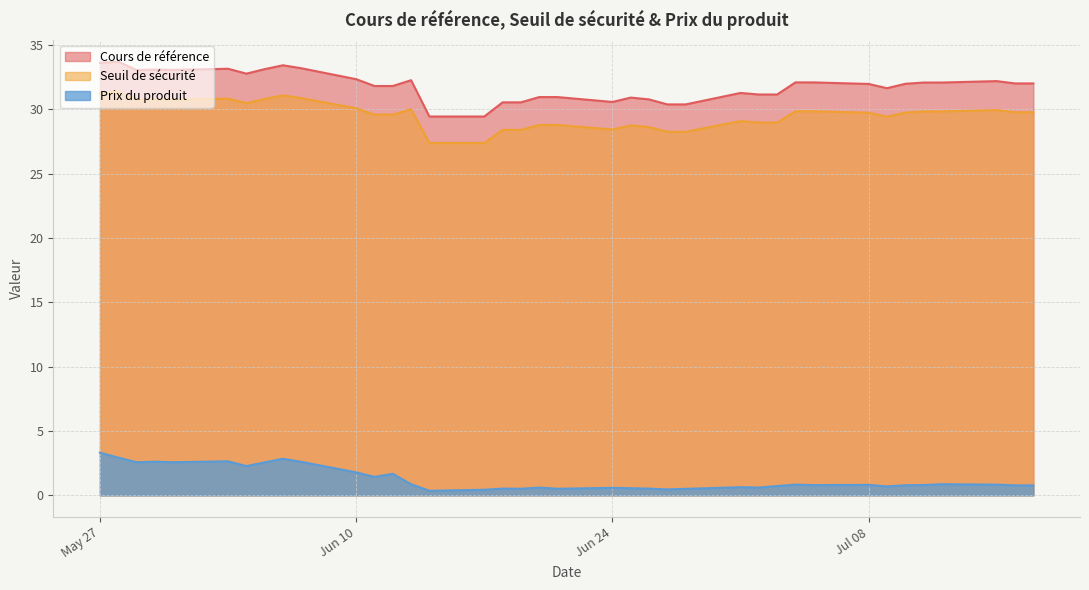

True or false: Seuil de sécurité and Prix du produit intersect in this chart.

False